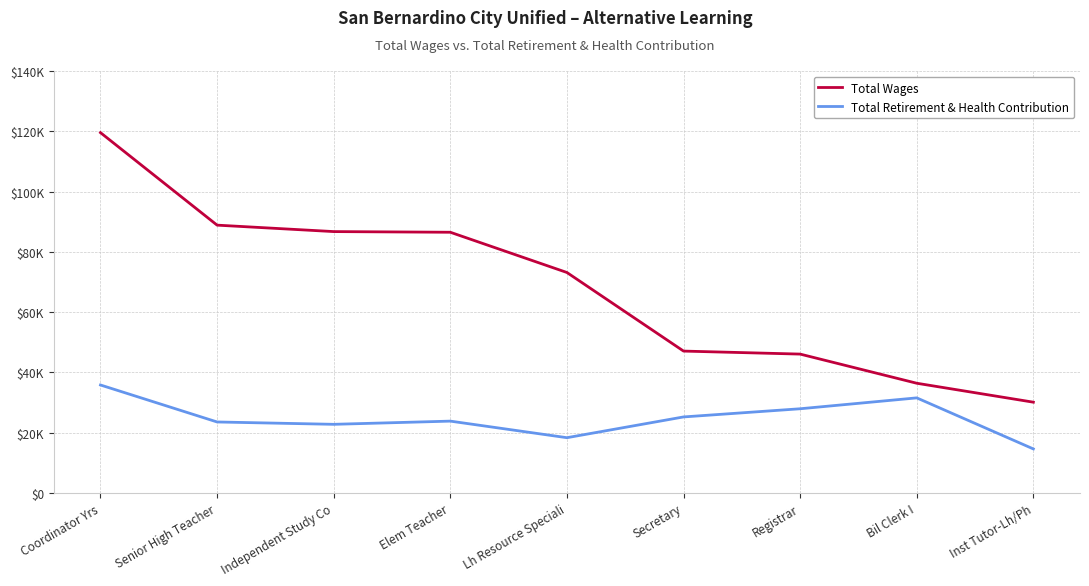

What are all the series names shown in the legend?

Total Wages, Total Retirement & Health Contribution